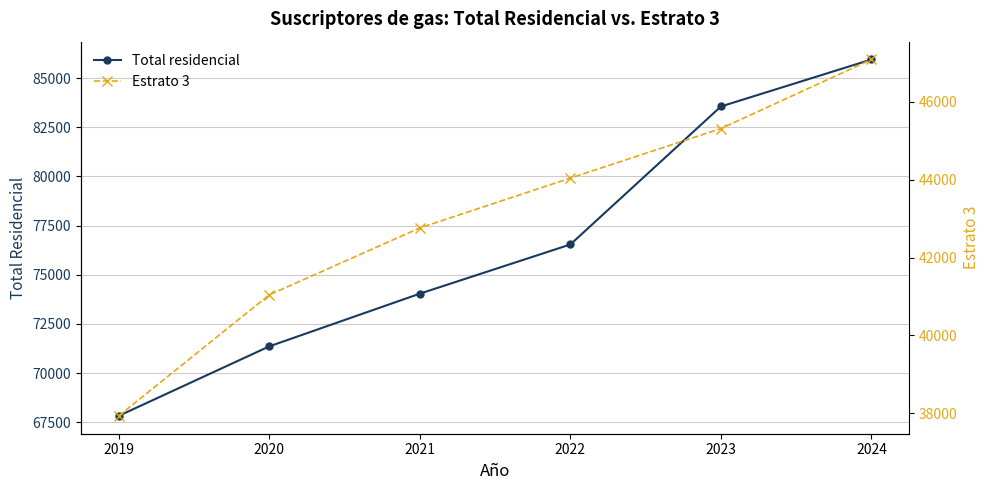

Reading left to right, list all the values displayed in this chart.

Total residencial: 2019=67825	2020=71359	2021=74039	2022=76540	2023=83556	2024=85945
Estrato 3: 2019=37937	2020=41042	2021=42759	2022=44038	2023=45309	2024=47081